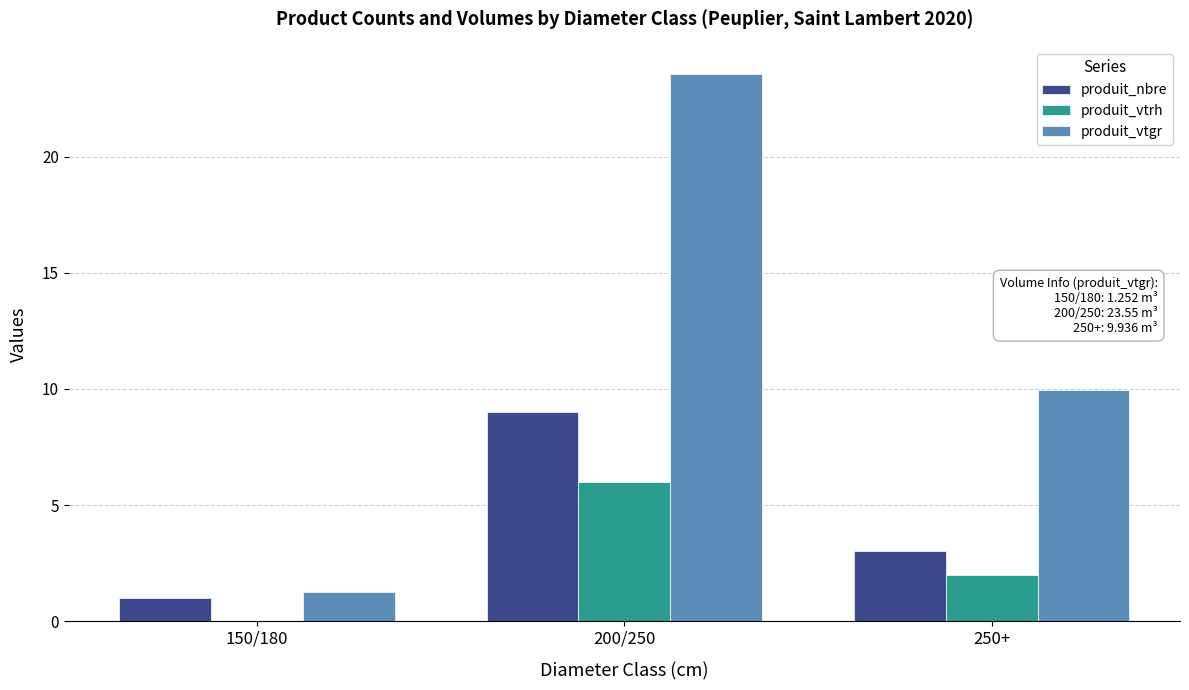

What is the maximum value for produit_vtrh?

6.0